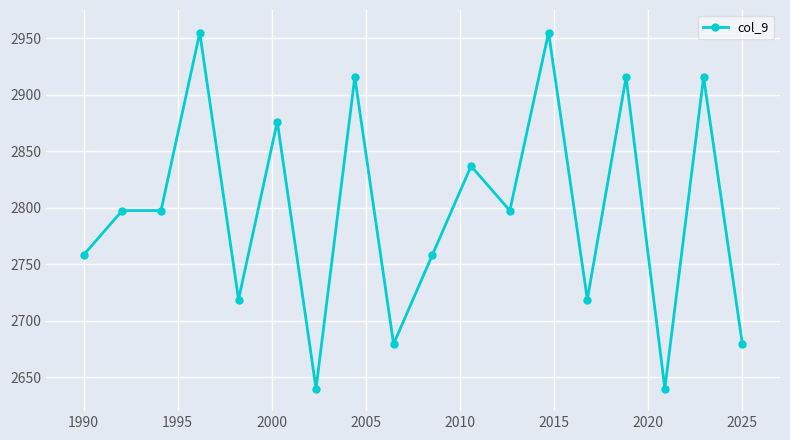

True or false: there are more than 2 points higher than both neighbors.

True